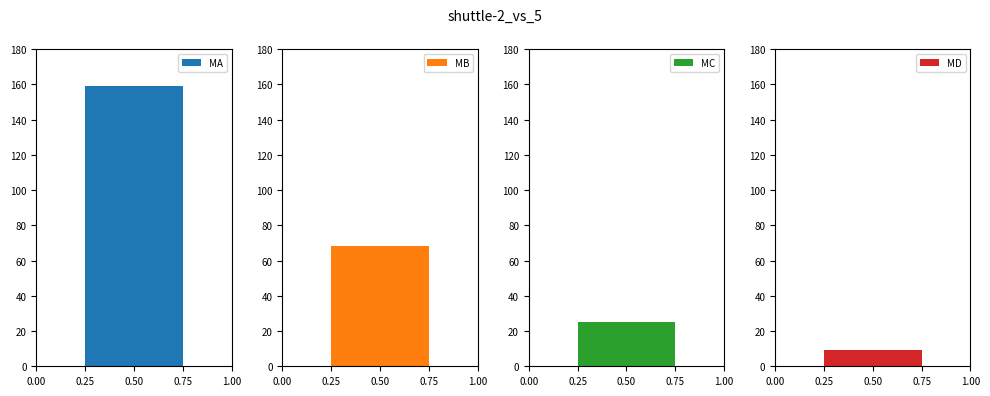

Between MA and MB, which is larger?

MA